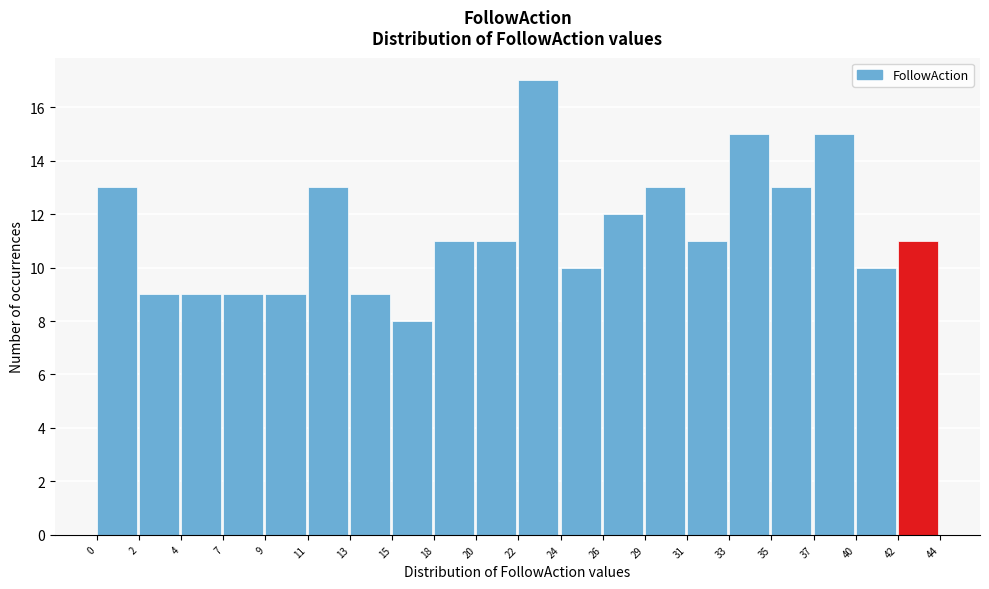

Reading left to right, transcribe this chart: for each bar, give the range it covers on the x-axis and its height. The values are not printed on the chart, so give them approximately, as read against the axis.

0 to 2: 13
2 to 4: 9
4 to 7: 9
7 to 9: 9
9 to 11: 9
11 to 13: 13
13 to 15: 9
15 to 18: 8
18 to 20: 11
20 to 22: 11
22 to 24: 17
24 to 26: 10
26 to 29: 12
29 to 31: 13
31 to 33: 11
33 to 35: 15
35 to 37: 13
37 to 40: 15
40 to 42: 10
42 to 44: 11